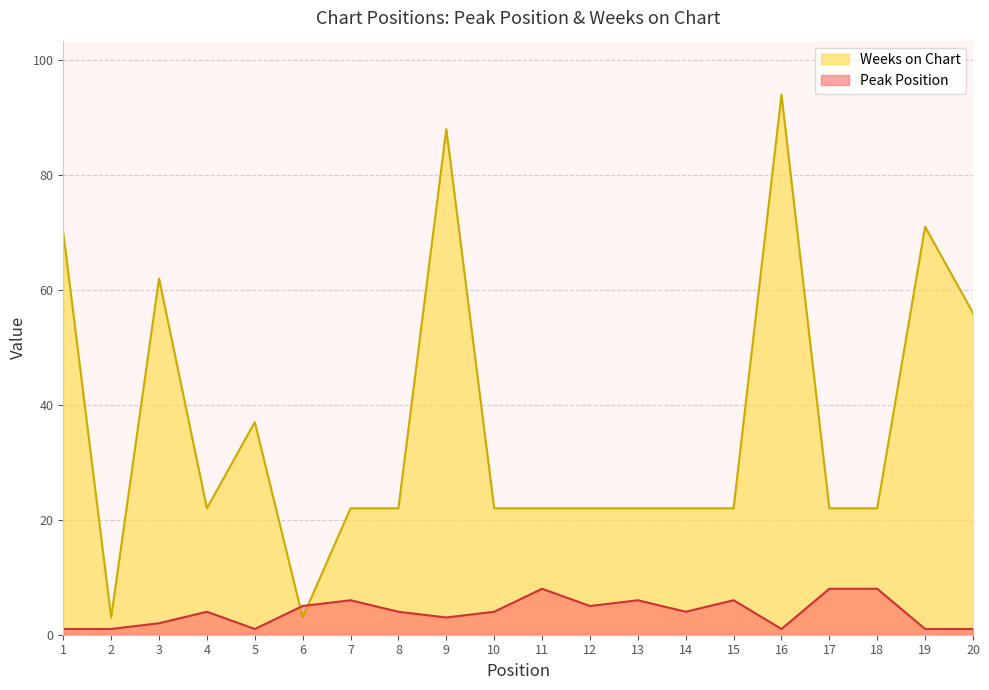

How many data points in Peak Position are above 4?

8